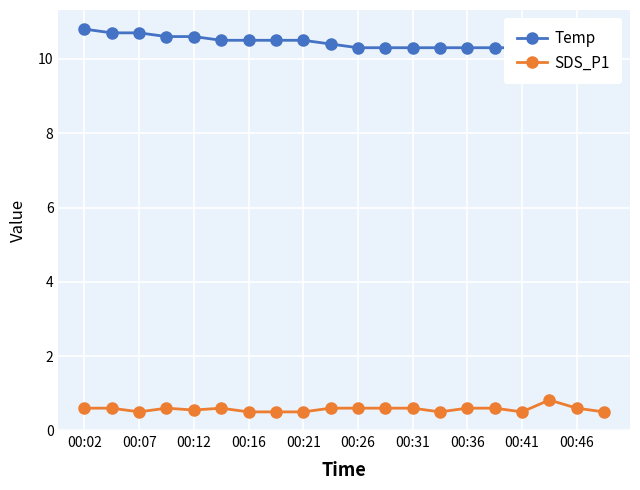

Reading left to right, what are all the values shown in this chart?

Temp: 10.8	10.7	10.7	10.6	10.6	10.5	10.5	10.5	10.5	10.4	10.3	10.3	10.3	10.3	10.3	10.3	10.3	10.3	10.3	10.2
SDS_P1: 0.6	0.6	0.5	0.6	0.6	0.6	0.5	0.5	0.5	0.6	0.6	0.6	0.6	0.5	0.6	0.6	0.5	0.8	0.6	0.5